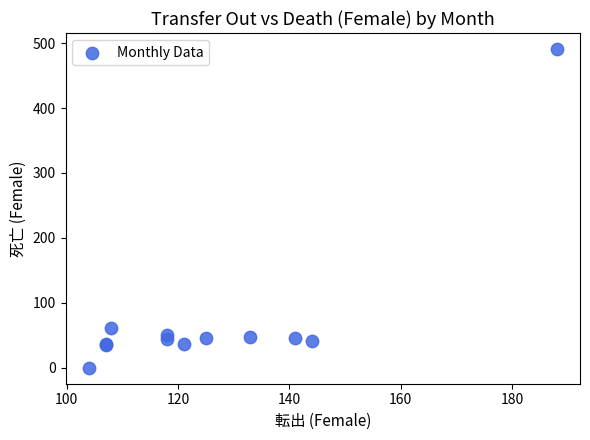

What Y value in the scatter plot is closest to 245?

62